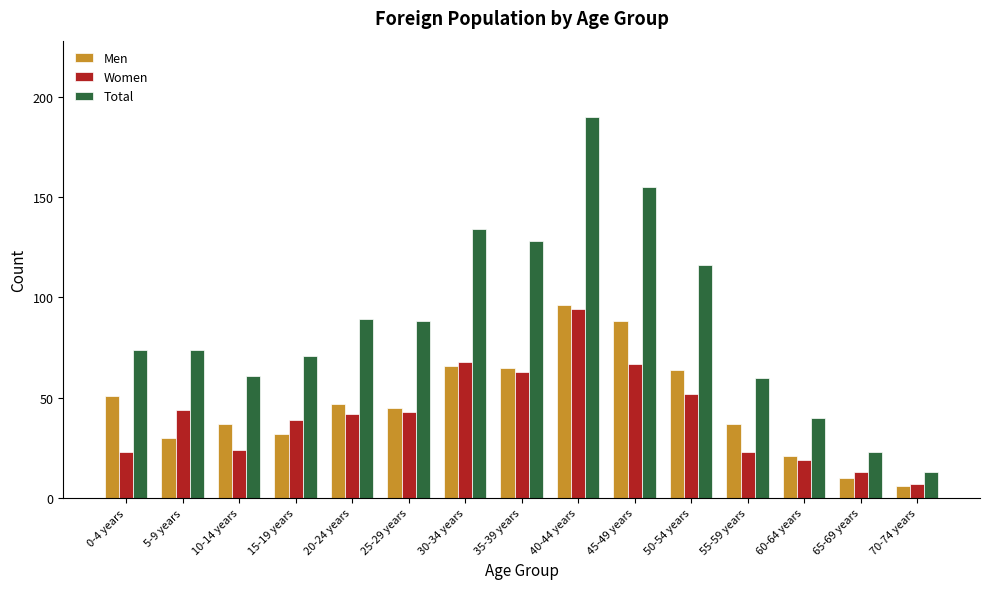

Is the value of Women at 35-39 years greater than the value of Men at 20-24 years?

Yes